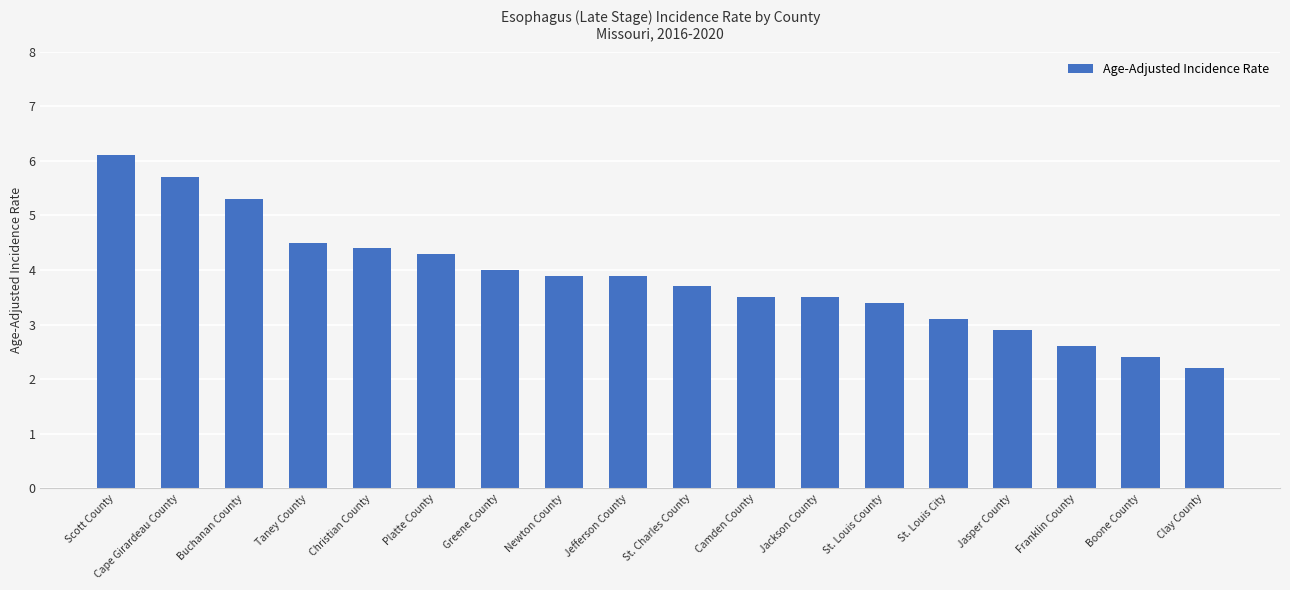

The chart shows a value of 5.3 at Buchanan County. True or false?

True